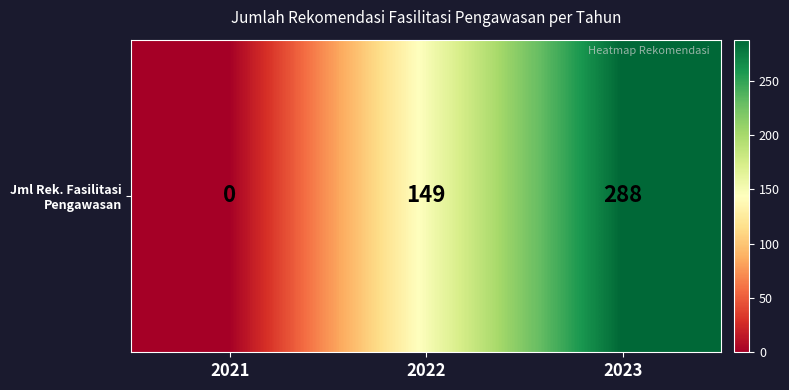

Is it true that the value at 2022 is 236?

False